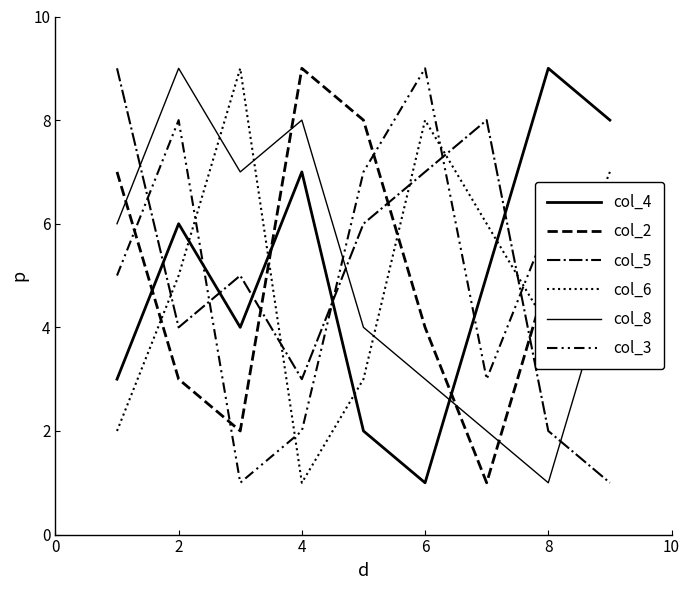

True or false: col_4 has more than 1 interior local peaks.

False